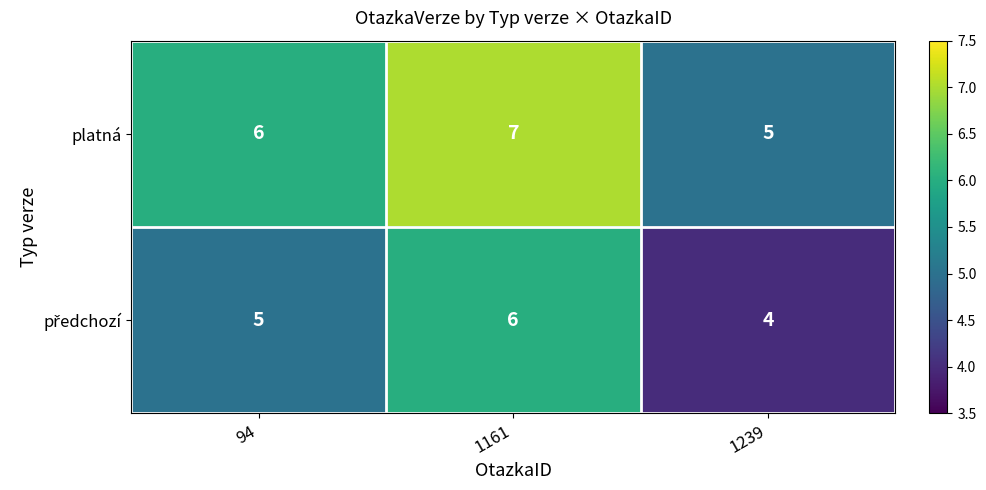

What is the sum of the platná values at 1239 and 1161?

12